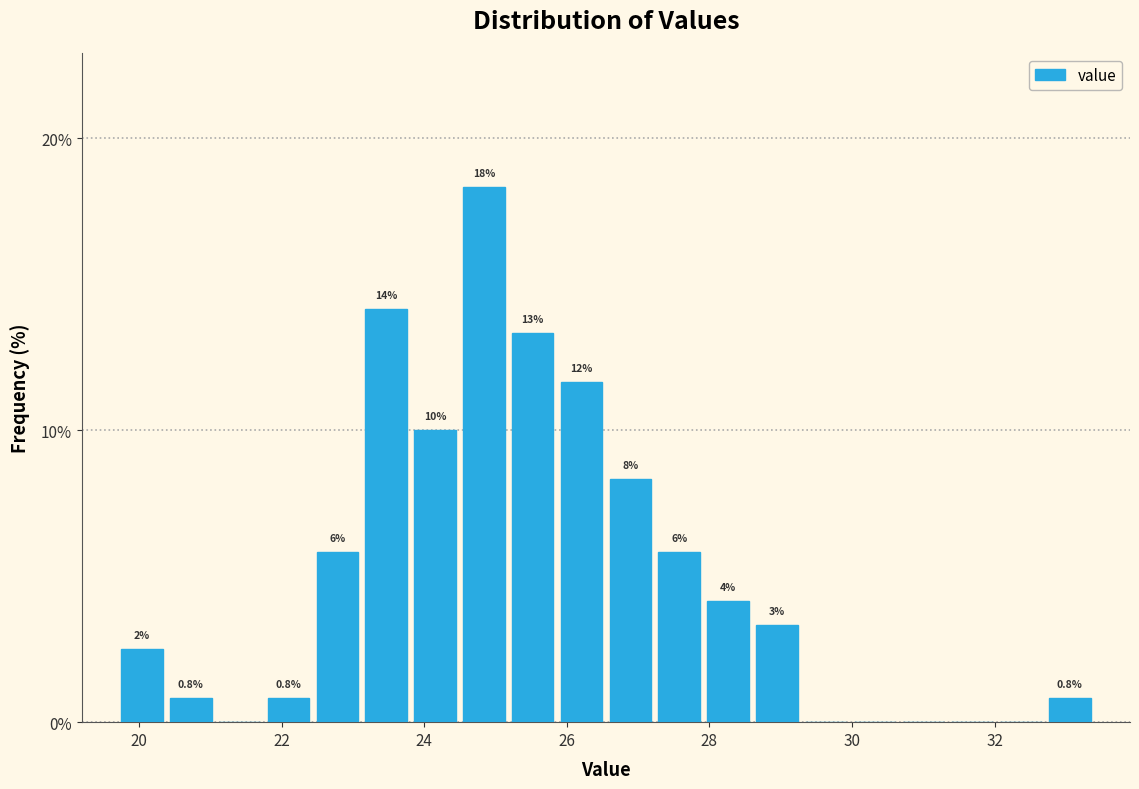

Read against the x-axis, roughly where is the centre of the tallest bar?

24.8